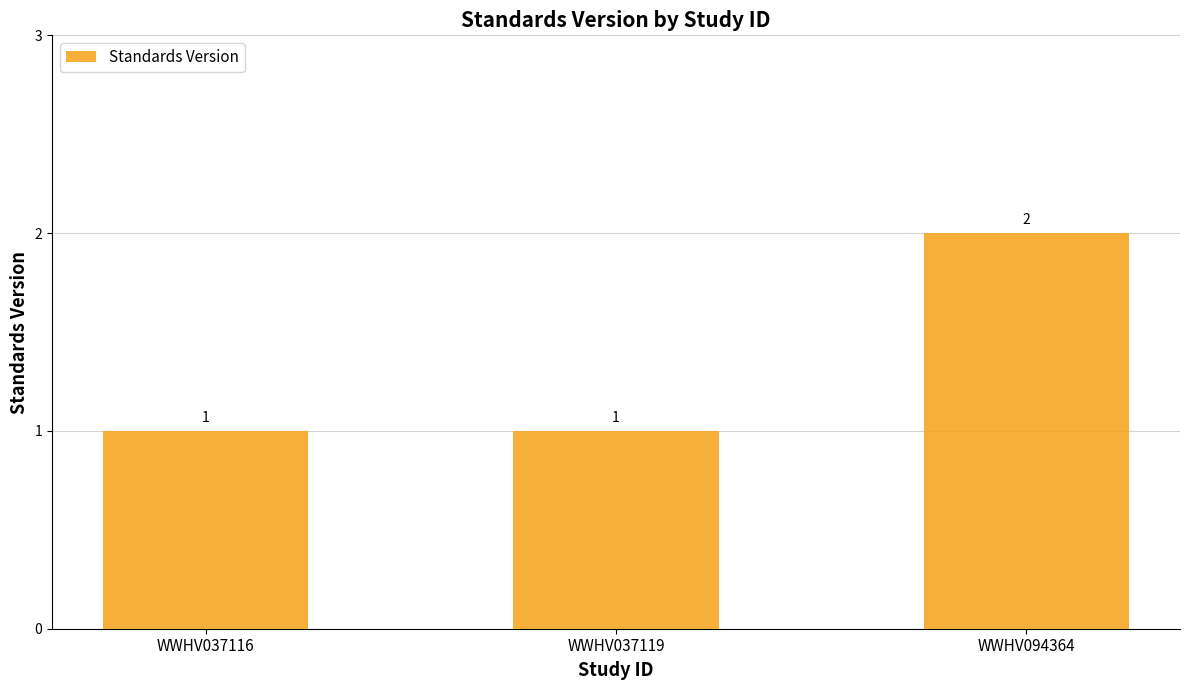

Read the value at WWHV094364.

2